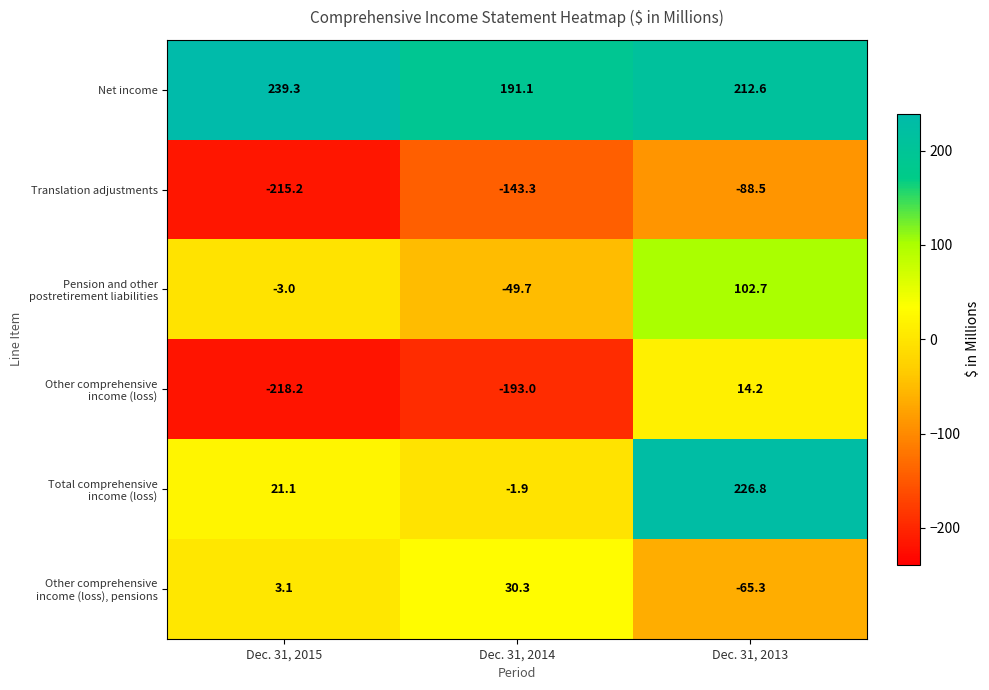

Count the number of categories in the chart.

3